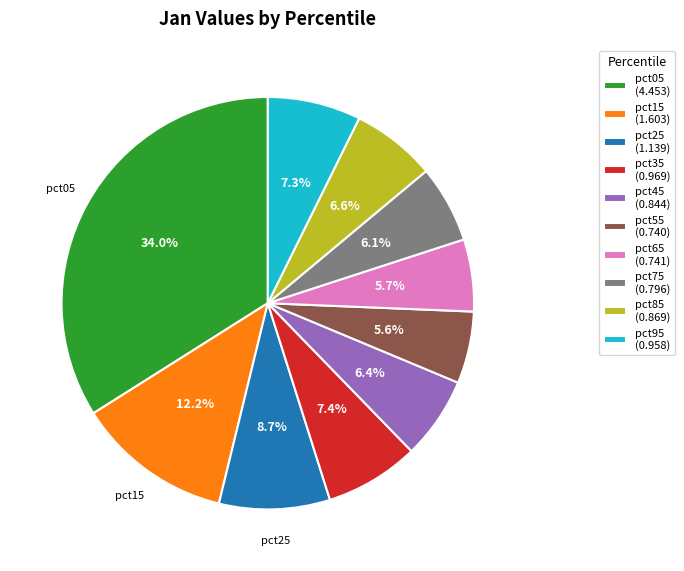

Combined, what portion of the pie is pct25 and pct85?

15.3%